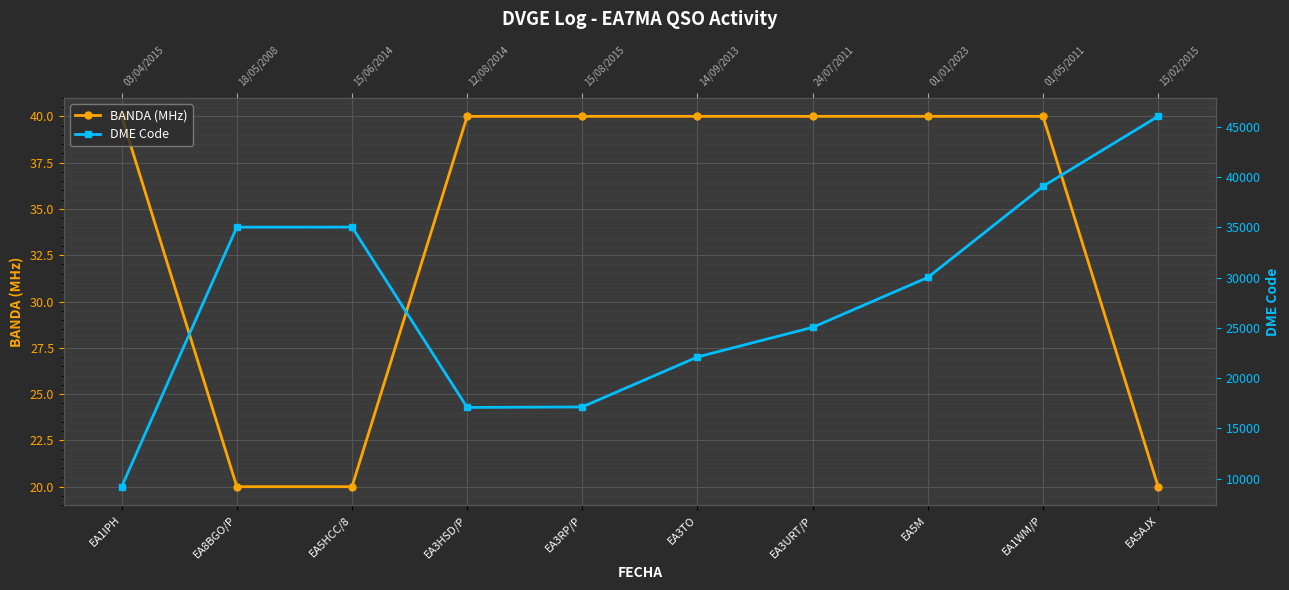

Rank the categories by BANDA (MHz) value from lowest to highest.

EA8BGO/P, EA5HCC/8, EA5AJX, EA1IPH, EA3HSD/P, EA3RP/P, EA3TO, EA3URT/P, EA5M, EA1WM/P